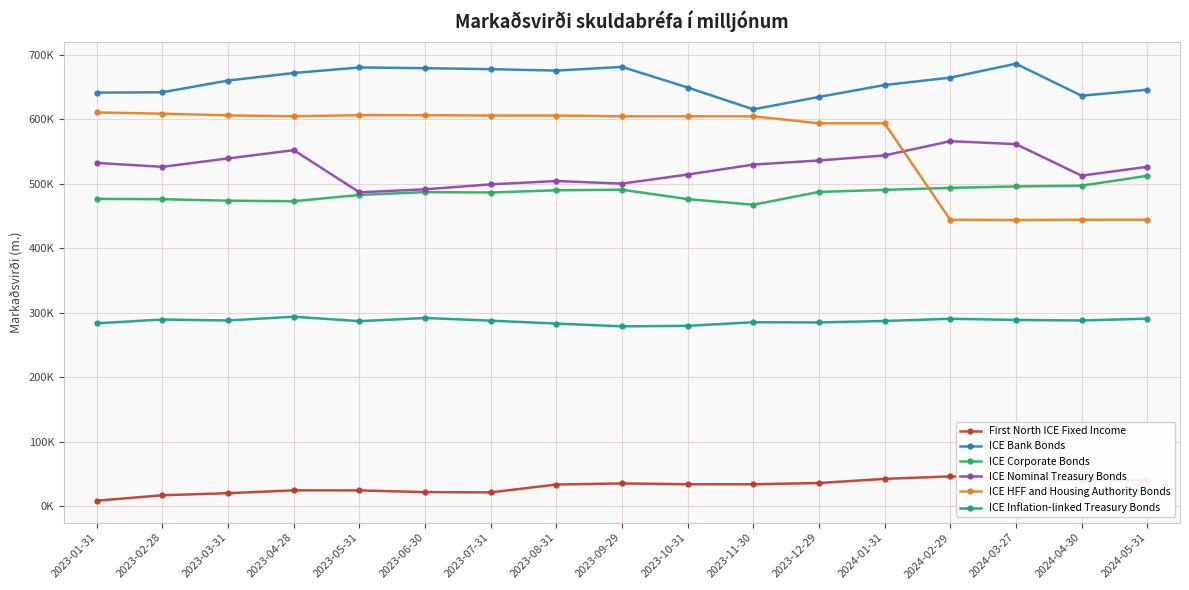

Which has a higher value, 2023-12-29 or 2023-01-31?

2023-12-29